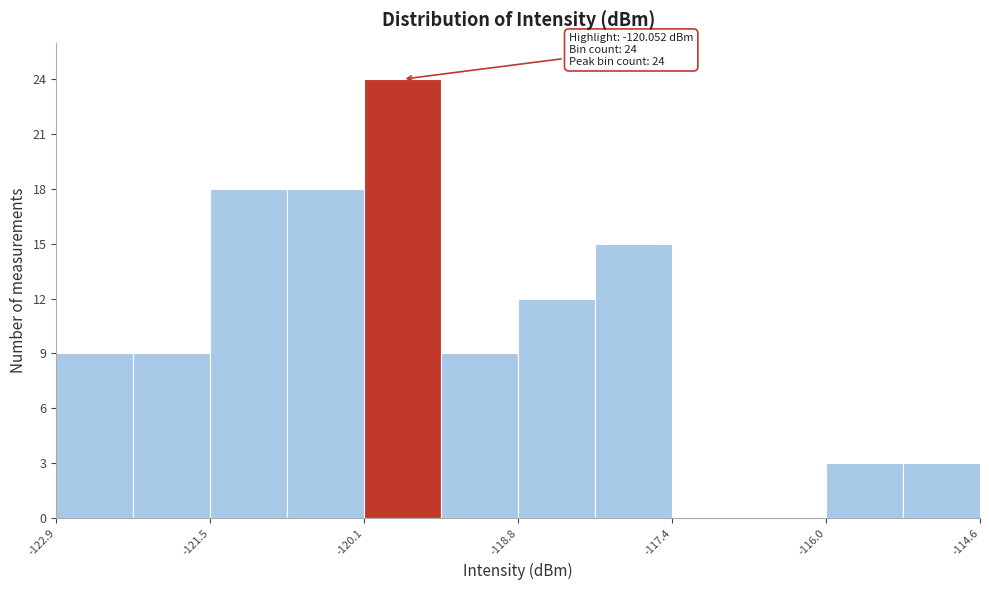

Read against the x-axis, roughly where is the centre of the tallest bar?

-119.8